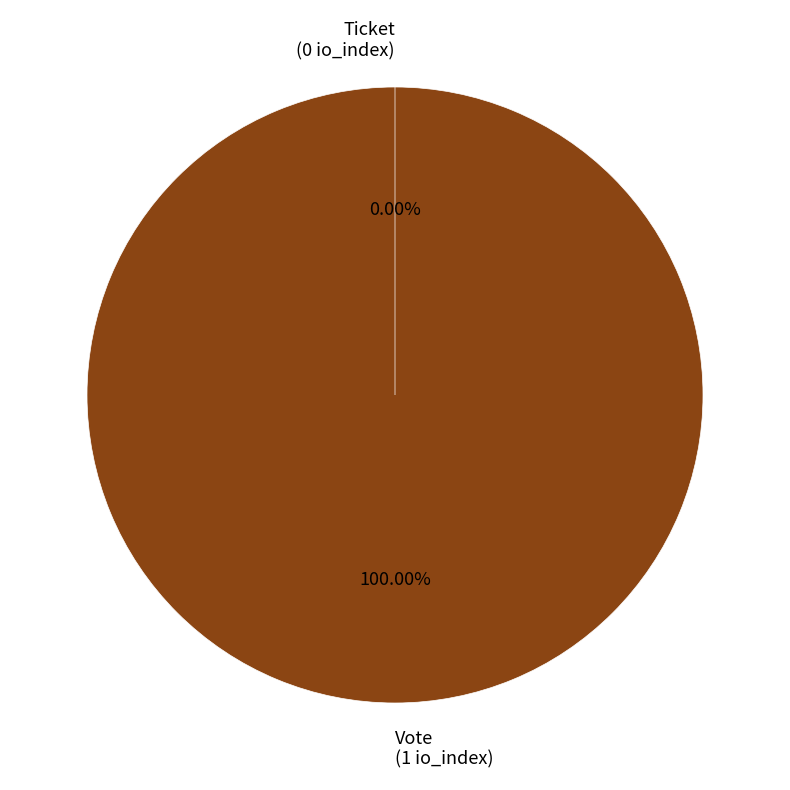

What is the change in value from Vote to Ticket?

-1